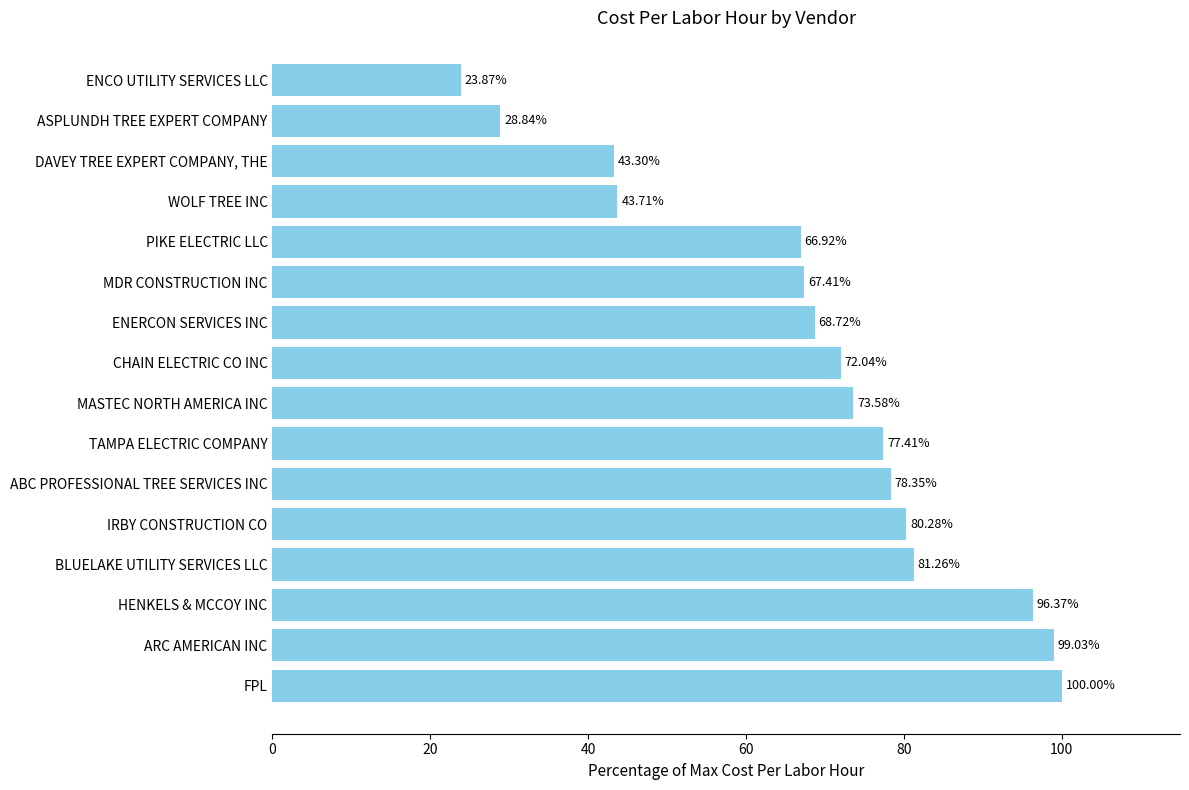

Rank the categories by value from lowest to highest.

ENCO UTILITY SERVICES LLC, ASPLUNDH TREE EXPERT COMPANY, DAVEY TREE EXPERT COMPANY, THE, WOLF TREE INC, PIKE ELECTRIC LLC, MDR CONSTRUCTION INC, ENERCON SERVICES INC, CHAIN ELECTRIC CO INC, MASTEC NORTH AMERICA INC, TAMPA ELECTRIC COMPANY, ABC PROFESSIONAL TREE SERVICES INC, IRBY CONSTRUCTION CO, BLUELAKE UTILITY SERVICES LLC, HENKELS & MCCOY INC, ARC AMERICAN INC, FPL